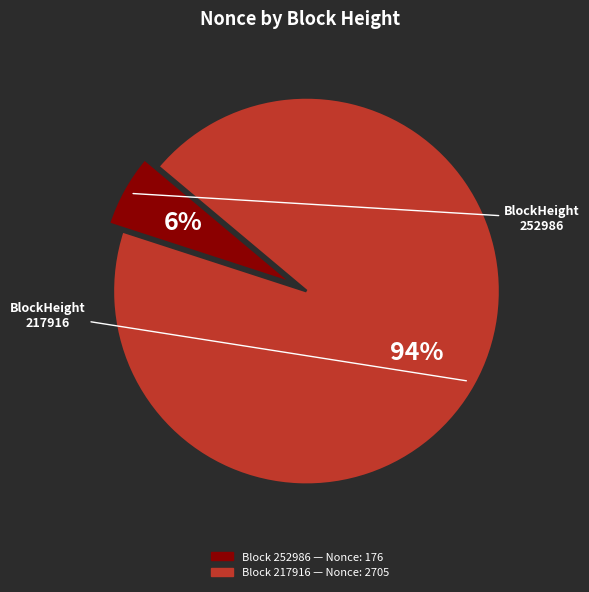

To the nearest percent, what is the difference between the largest and smallest slice percentages?

88%